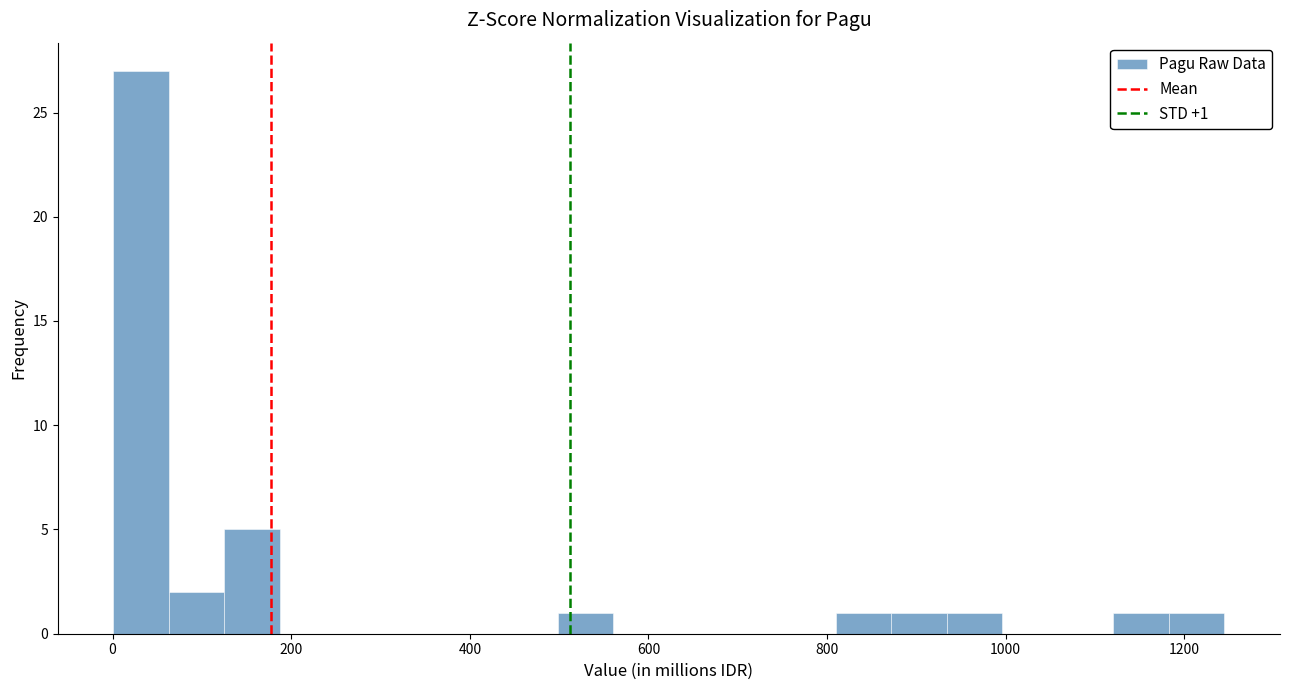

Read against the x-axis, roughly where is the centre of the tallest bar?

40